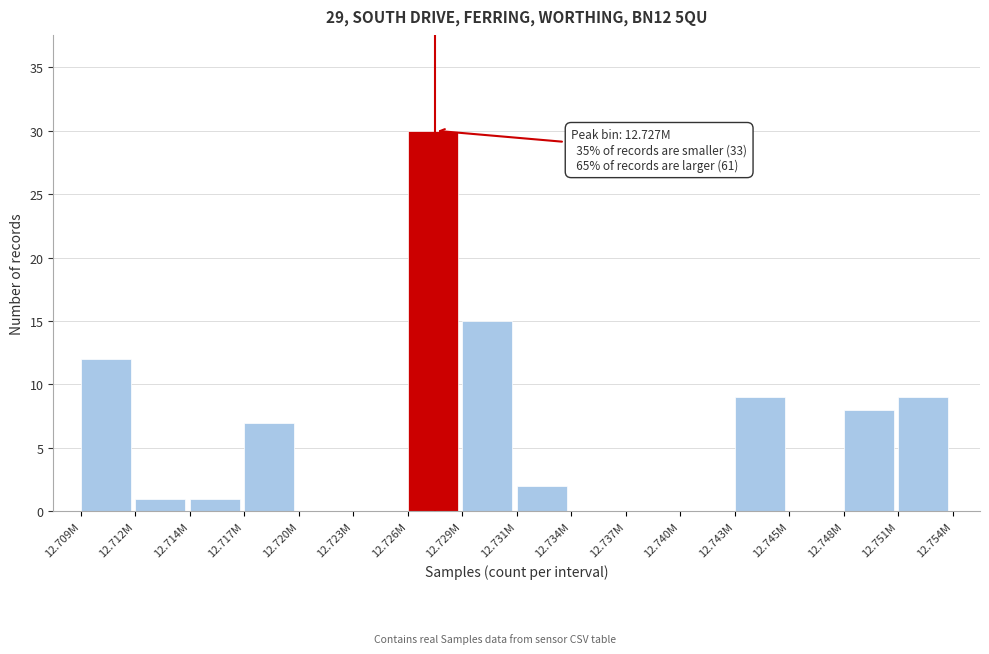

Reading left to right, what are all the values shown in this chart?

12.709M=12	12.712M=1	12.714M=1	12.717M=7	12.720M=0	12.723M=0	12.726M=30	12.729M=15	12.731M=2	12.734M=0	12.737M=0	12.740M=0	12.743M=9	12.745M=0	12.748M=8	12.751M=9